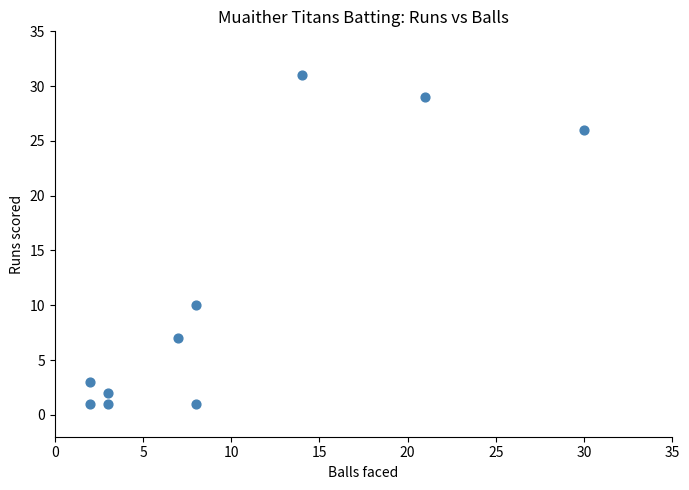

What is the range of Y values (max minus min)?

30